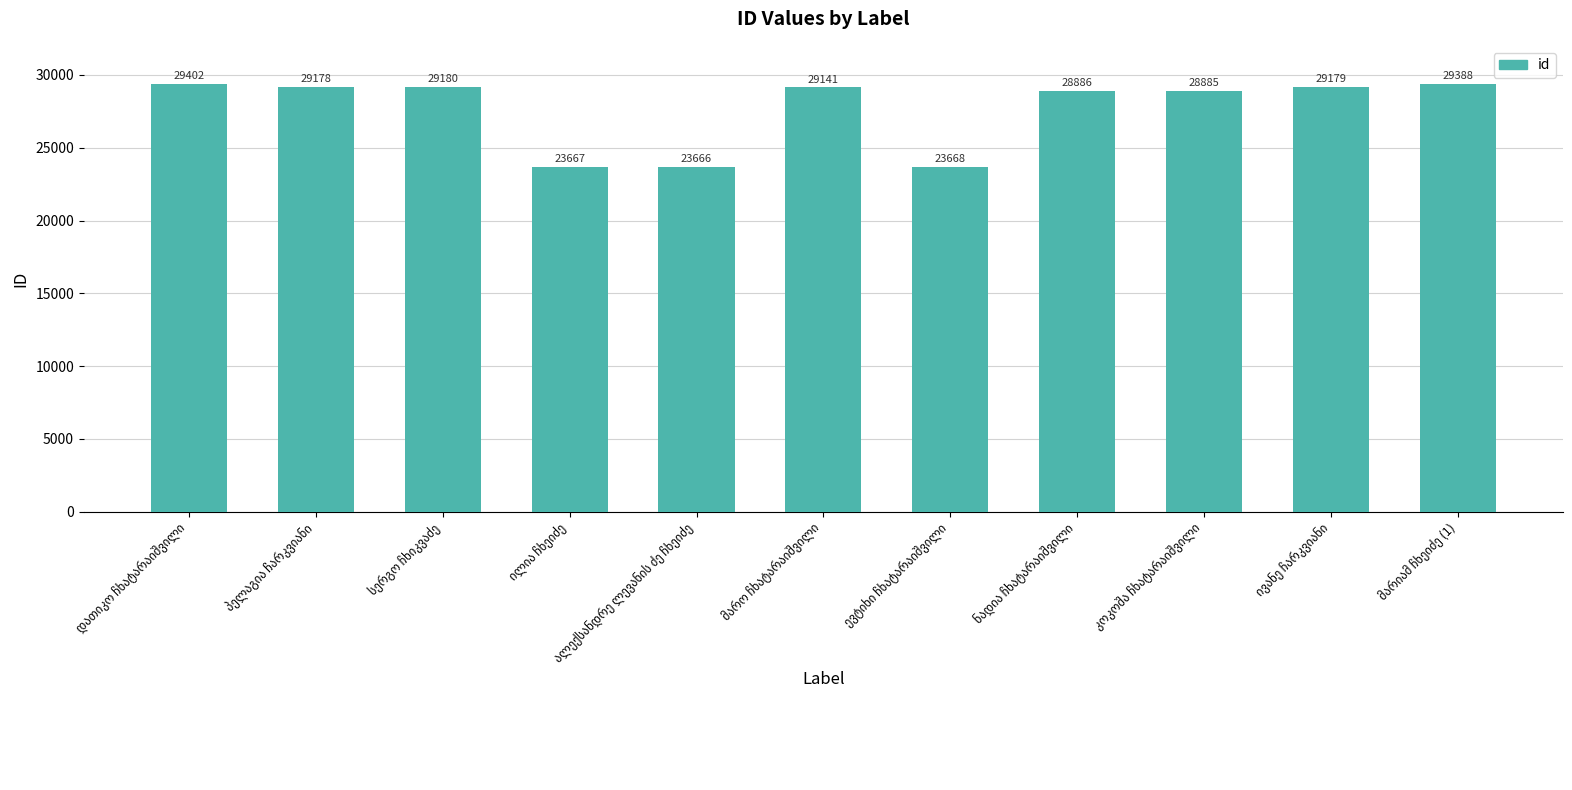

What is the greatest value displayed?

29402